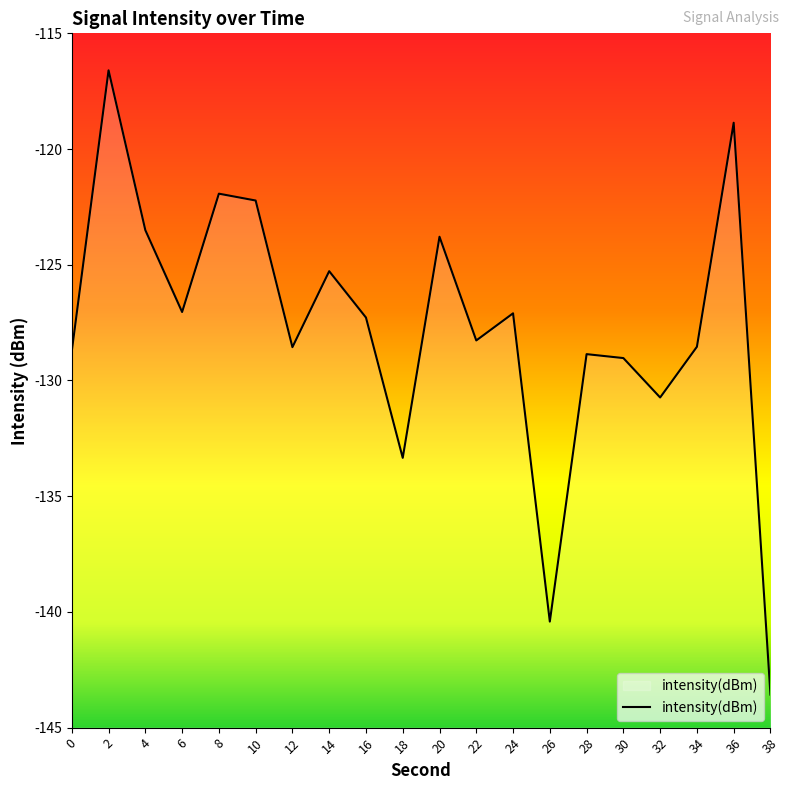

How many interior local peaks (higher than both neighbors) does the data have?

7